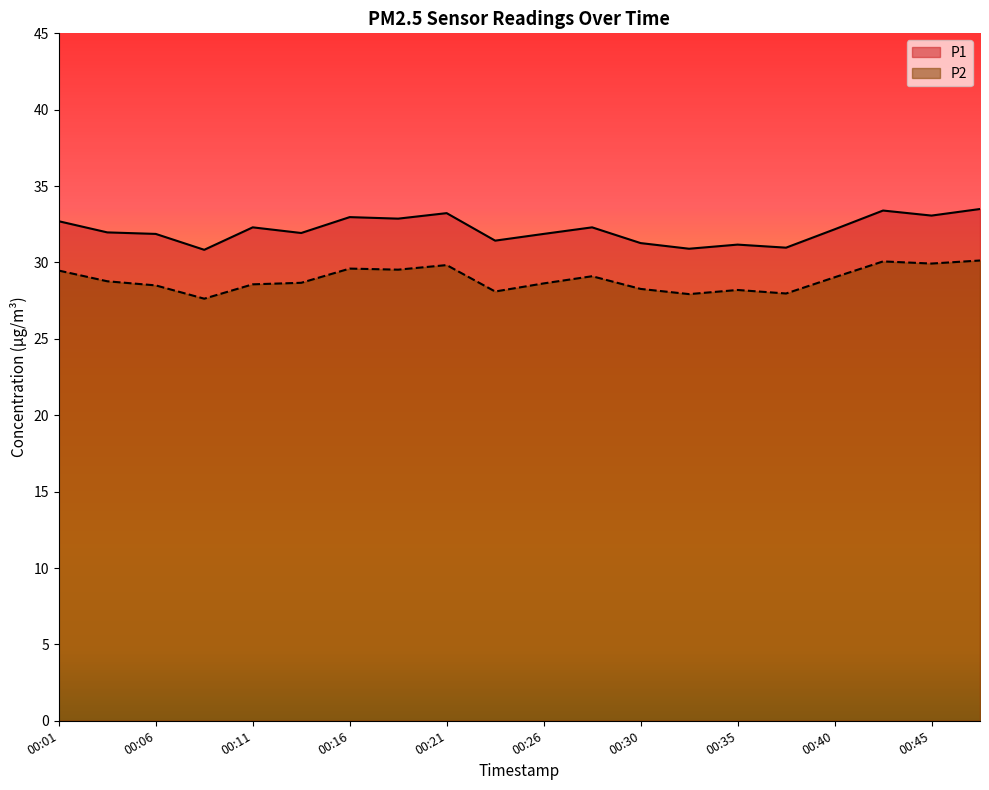

What is the value of the P1 point at the 15th from the left?

31.2